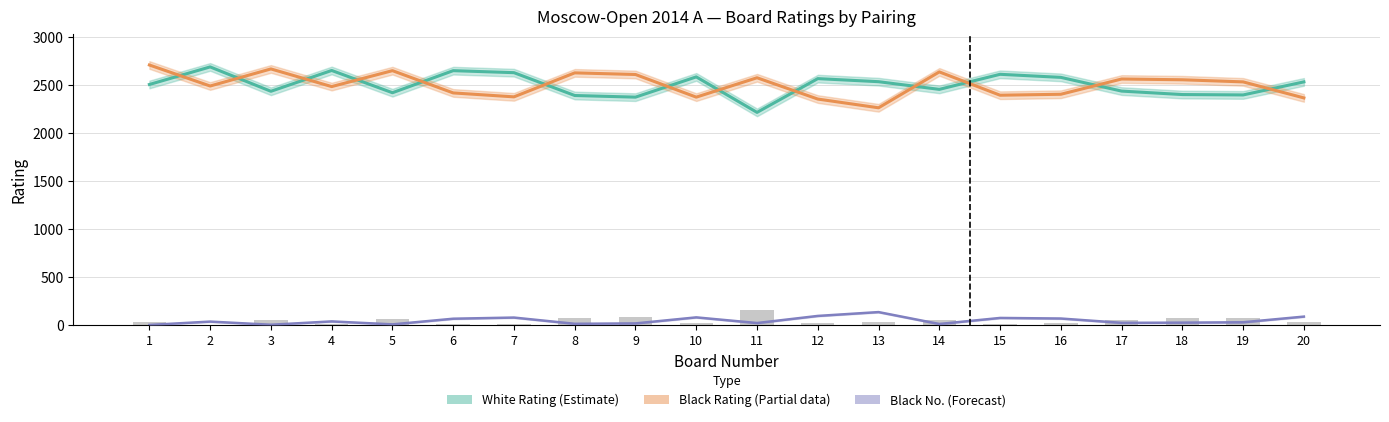

List the labels in order of Black No. (Forecast) value, largest first.

13, 12, 20, 10, 7, 15, 16, 6, 4, 2, 19, 18, 17, 11, 9, 8, 14, 5, 3, 1